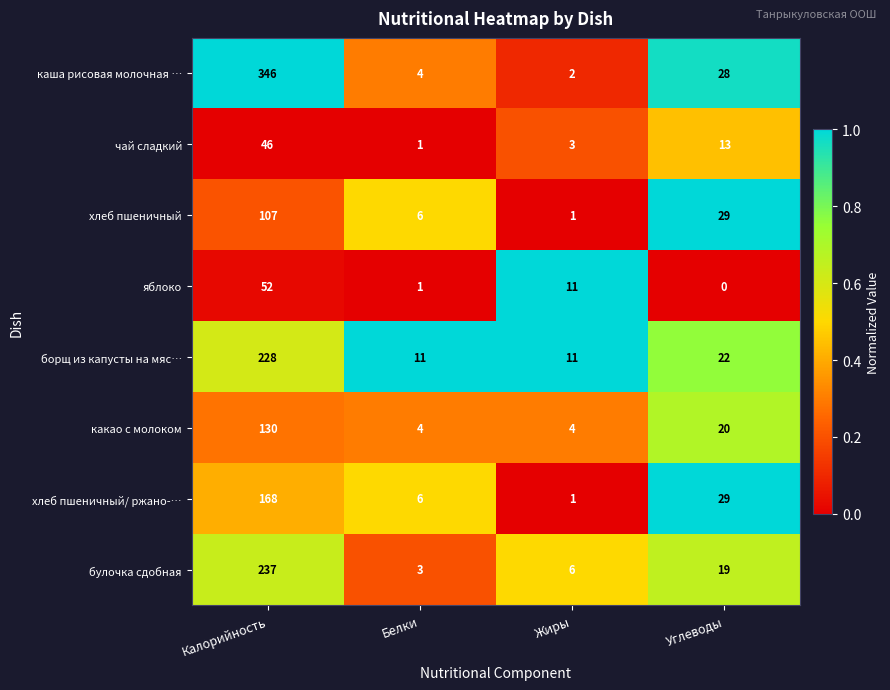

Which series changed the most between Калорийность and Углеводы?

каша рисовая молочная …